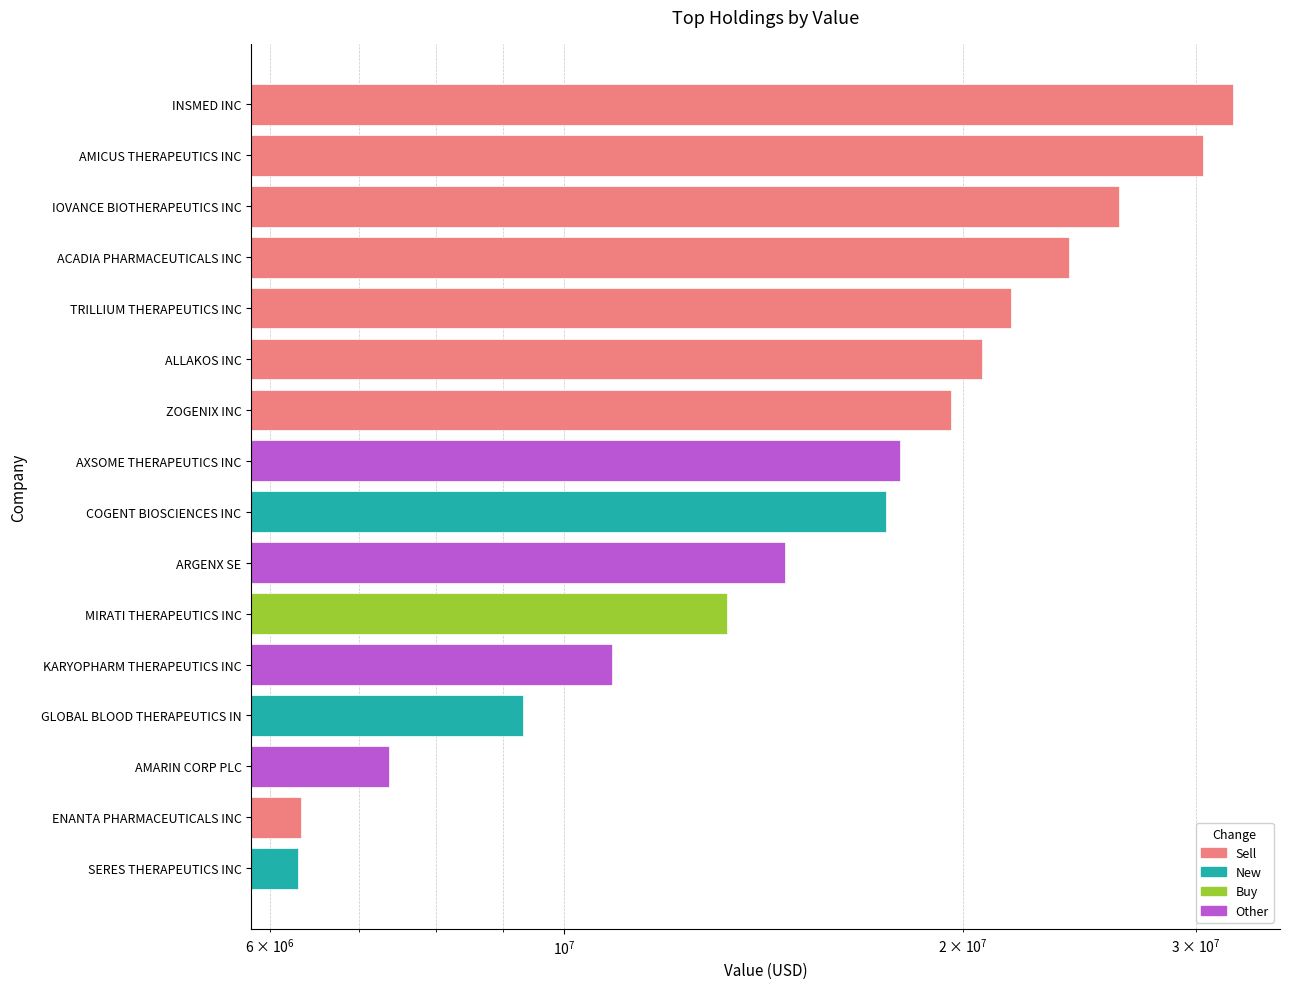

What value does the data have at TRILLIUM THERAPEUTICS INC, to the nearest 100?

21744000